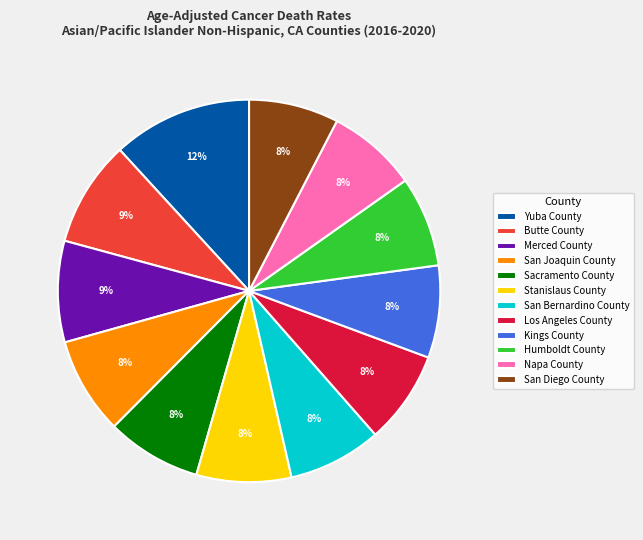

Combined, do Kings County and Yuba County account for over 50%?

No